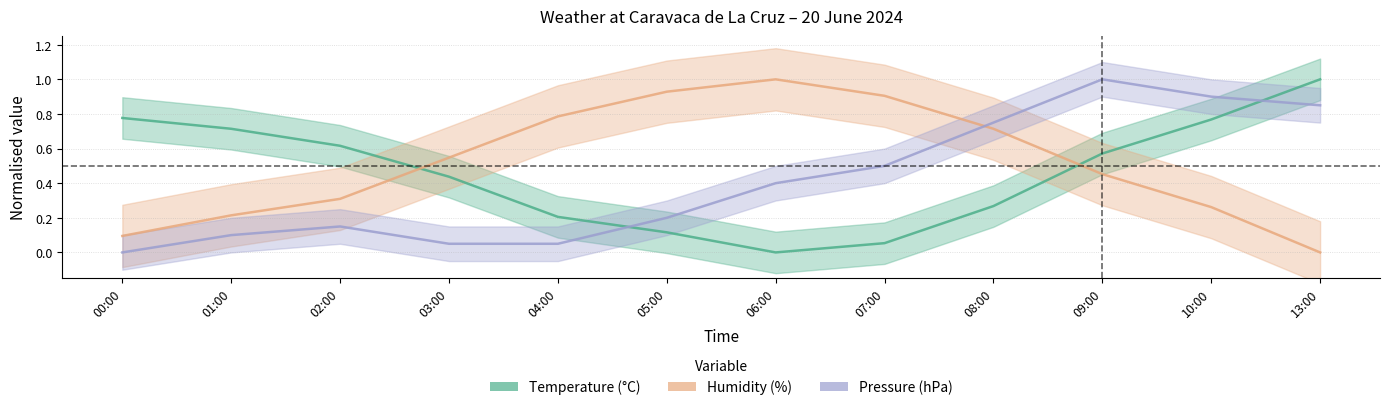

Which has a higher value, 02:00 or 04:00?

02:00